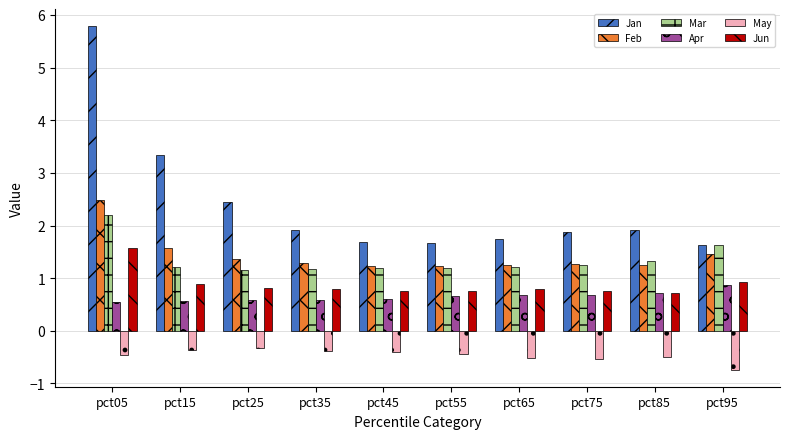

What is the minimum value for Mar?

1.2